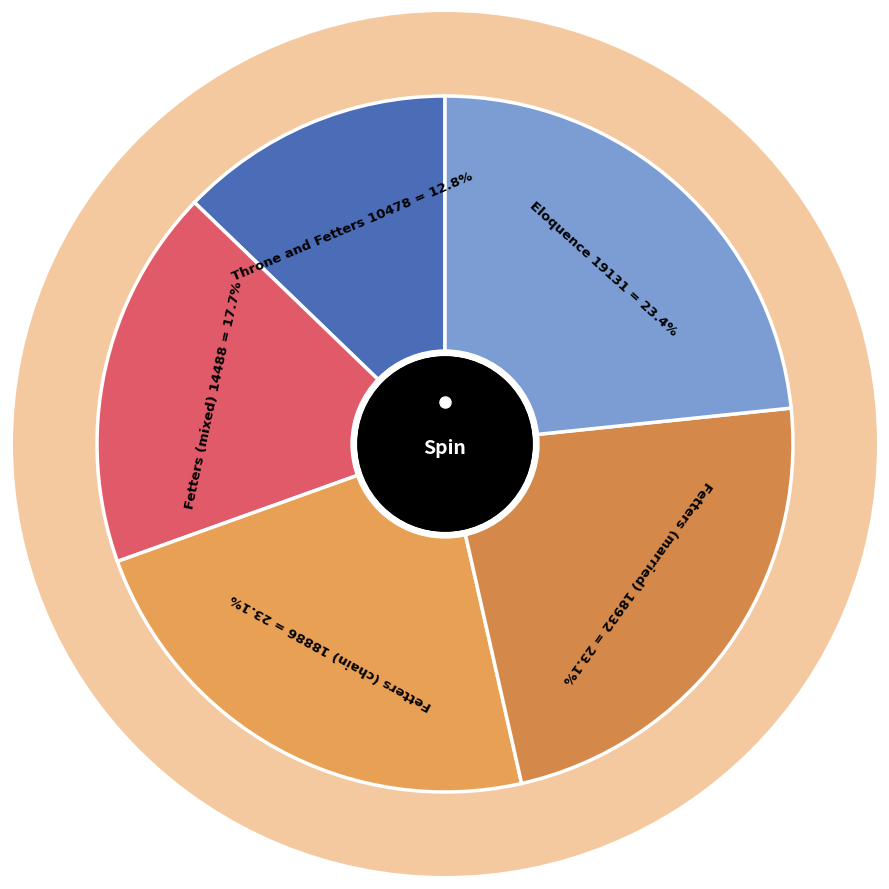

Approximately how many times larger is the value at Fetters (married) compared to Fetters (mixed)?

1.3